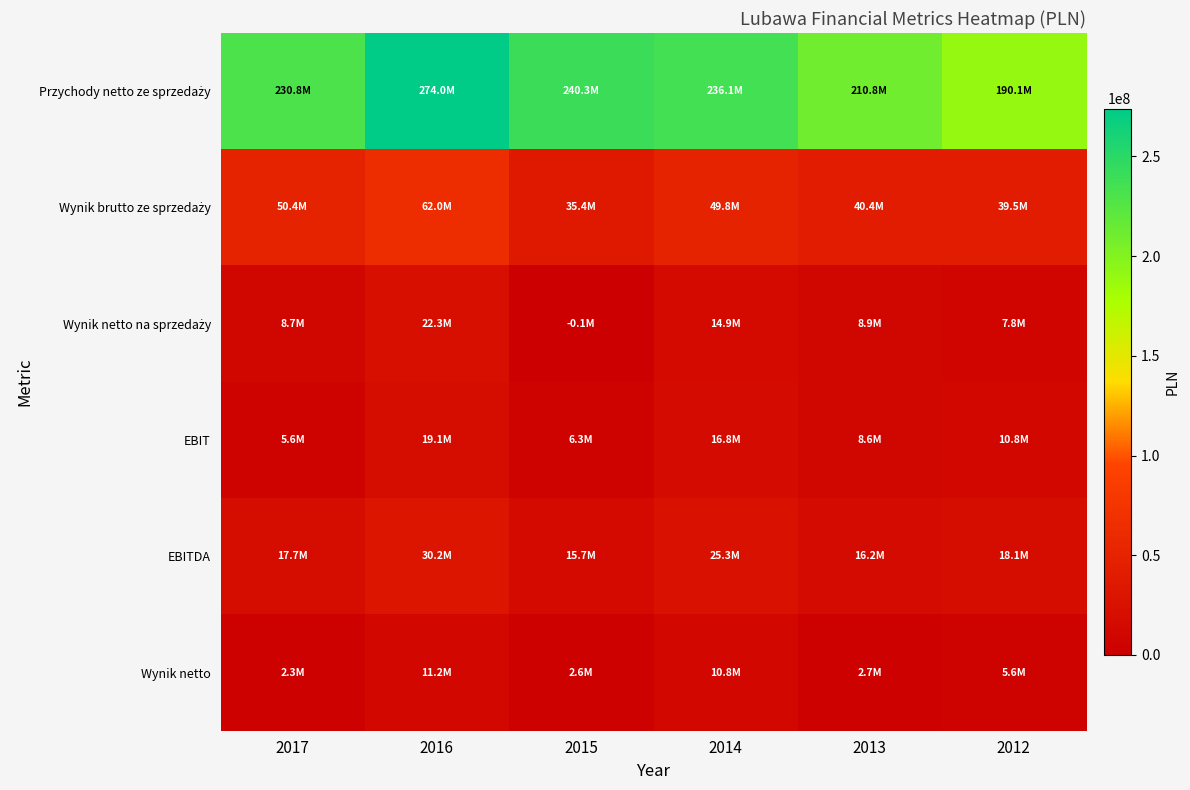

At which category does the chart reach its minimum across all series?

2015